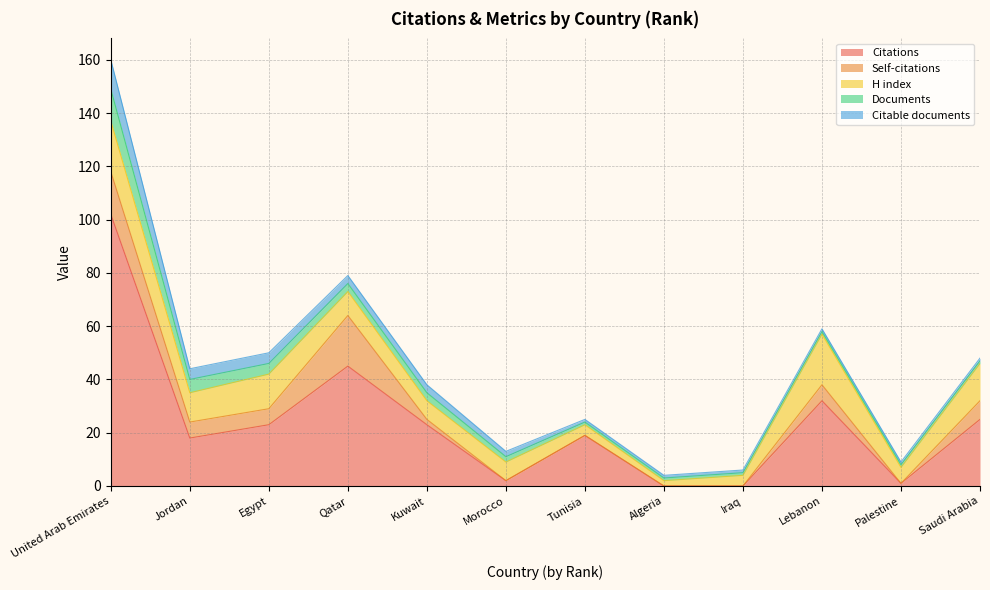

Which series changed the most between Qatar and Morocco?

Citations